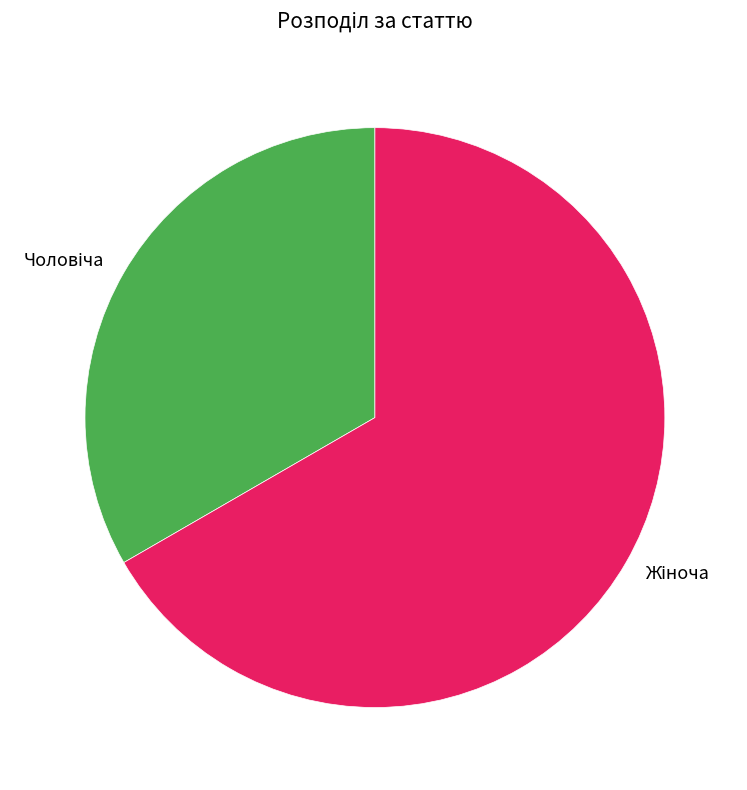

Does any single category account for the majority?

Yes